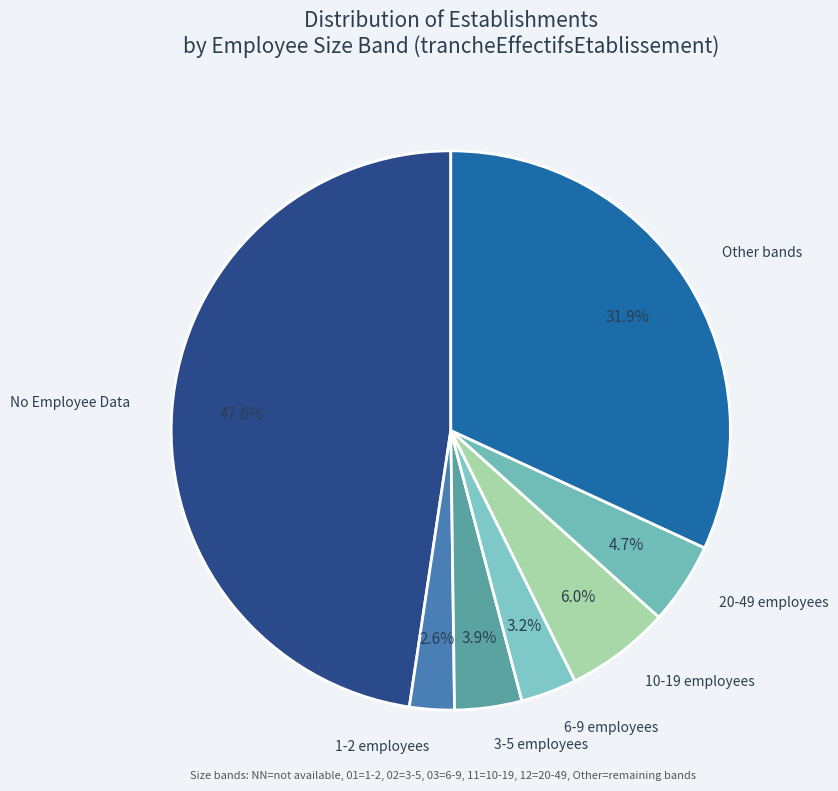

Rank the categories by value from lowest to highest.

1-2 employees, 6-9 employees, 3-5 employees, 20-49 employees, 10-19 employees, Other bands, No Employee Data